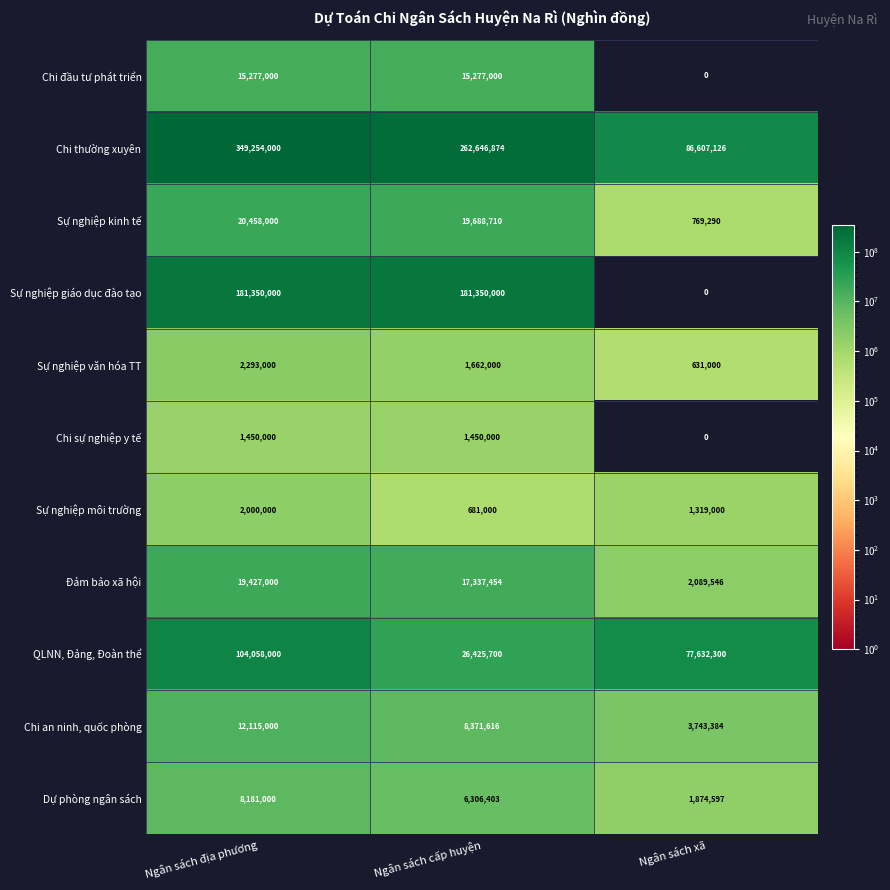

Where does the Đảm bảo xã hội series first go above 17337454?

Ngân sách địa phương